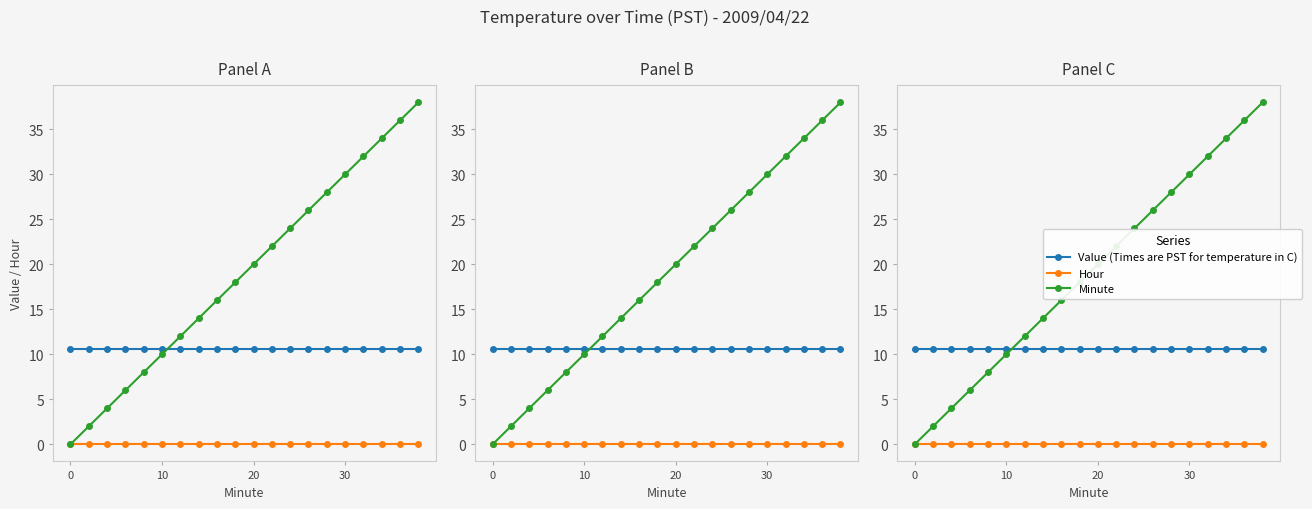

Is this an area chart (filled region under the line)?

No